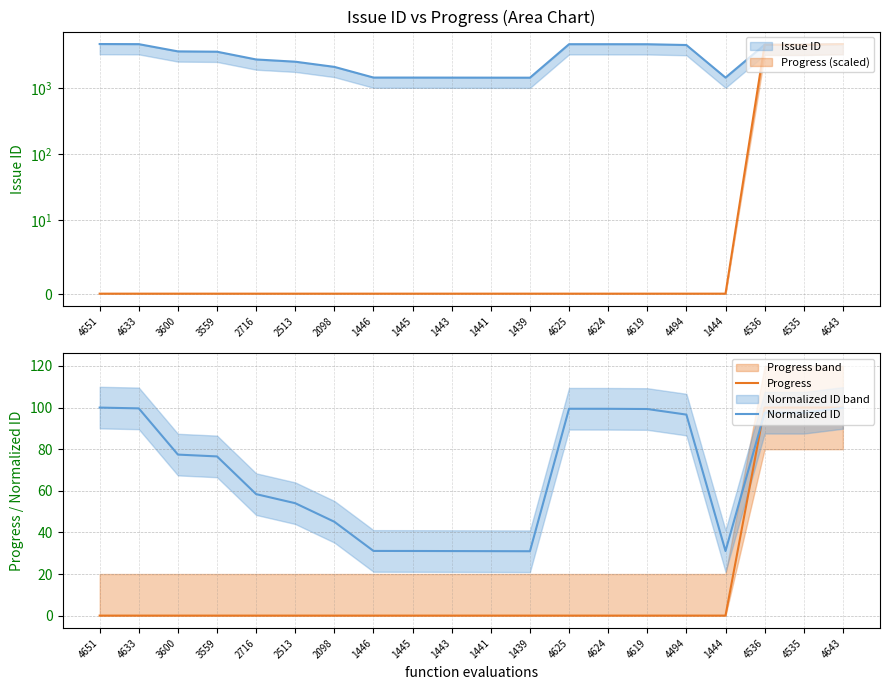

Where do Normalized ID and Progress first cross each other?

1444 and 4536